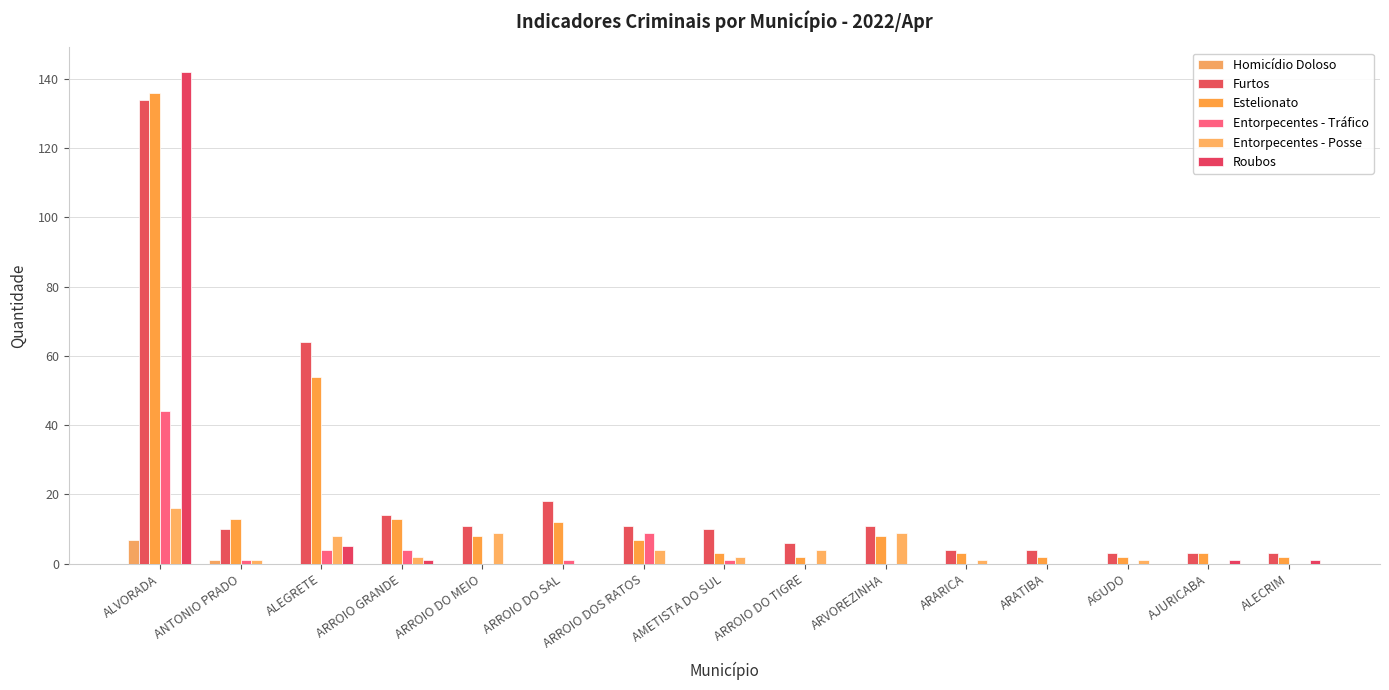

At how many categories does at least one series exceed 125?

1